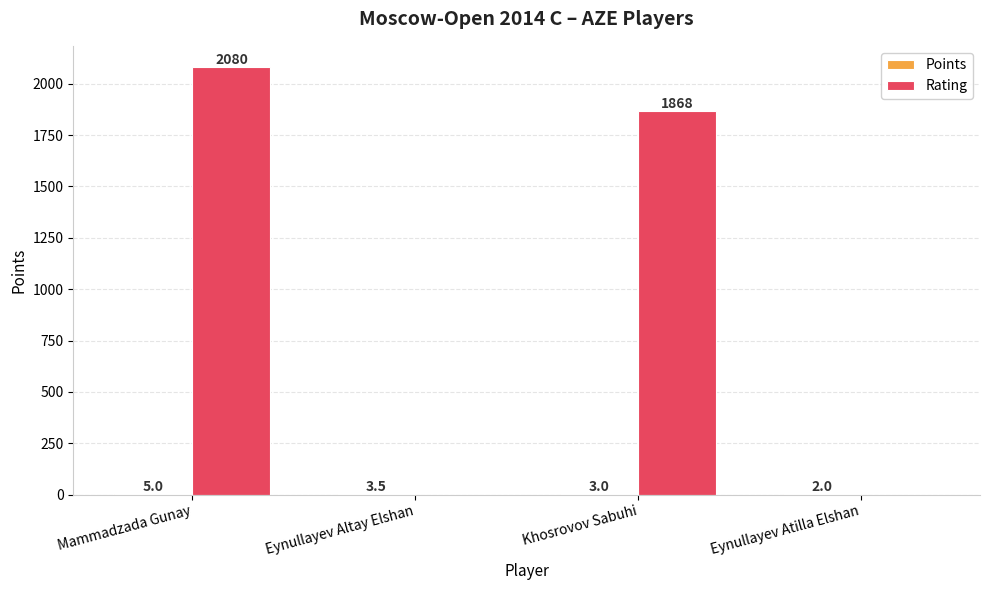

True or false: Rating has a value of 890.3 at Khosrovov Sabuhi.

False